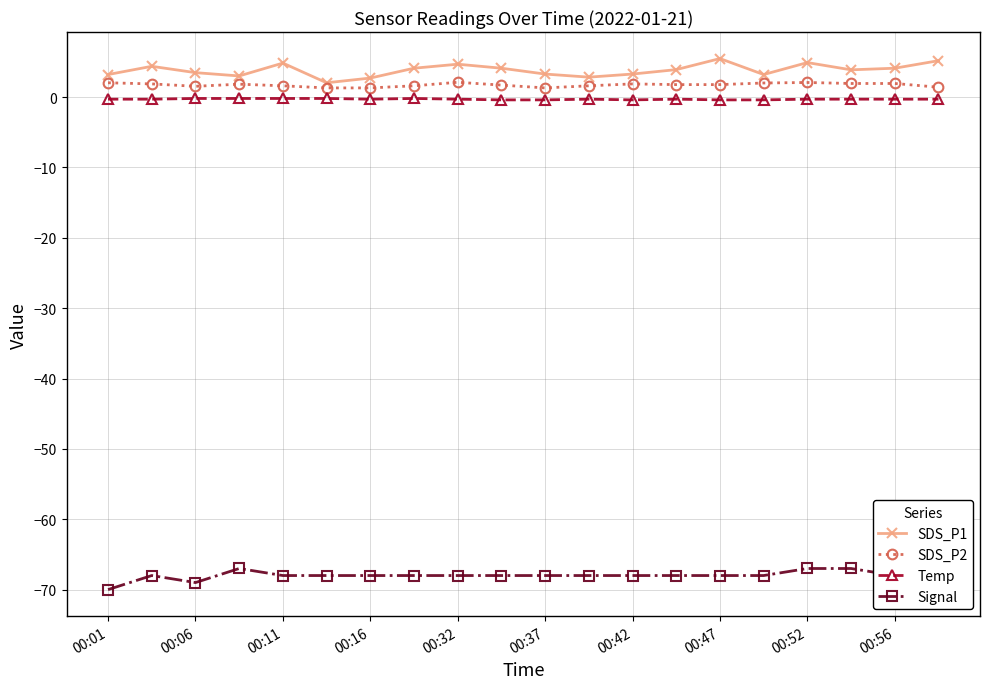

True or false: Temp and SDS_P1 intersect in this chart.

False